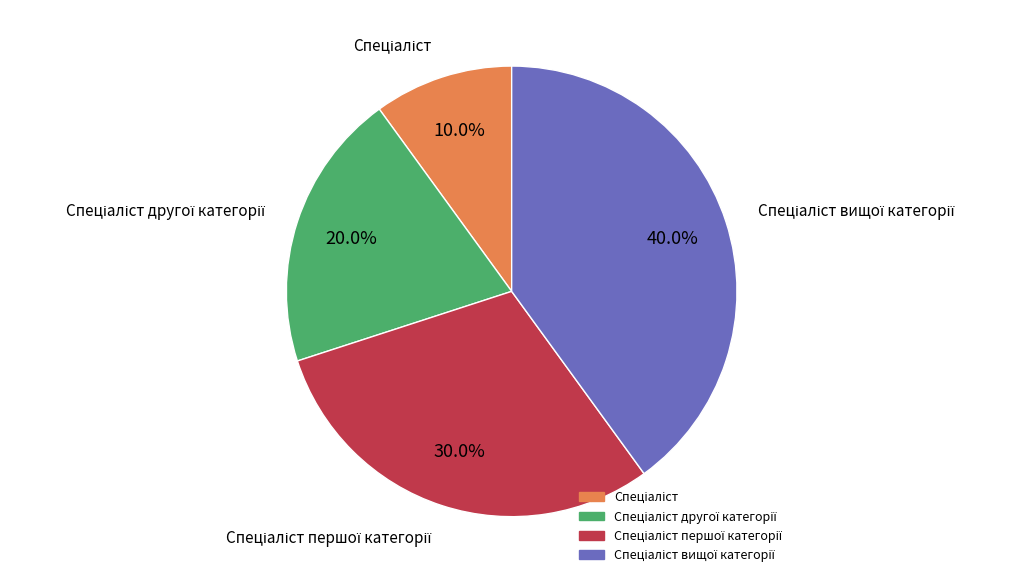

Is there any slice that represents more than half of the pie?

No